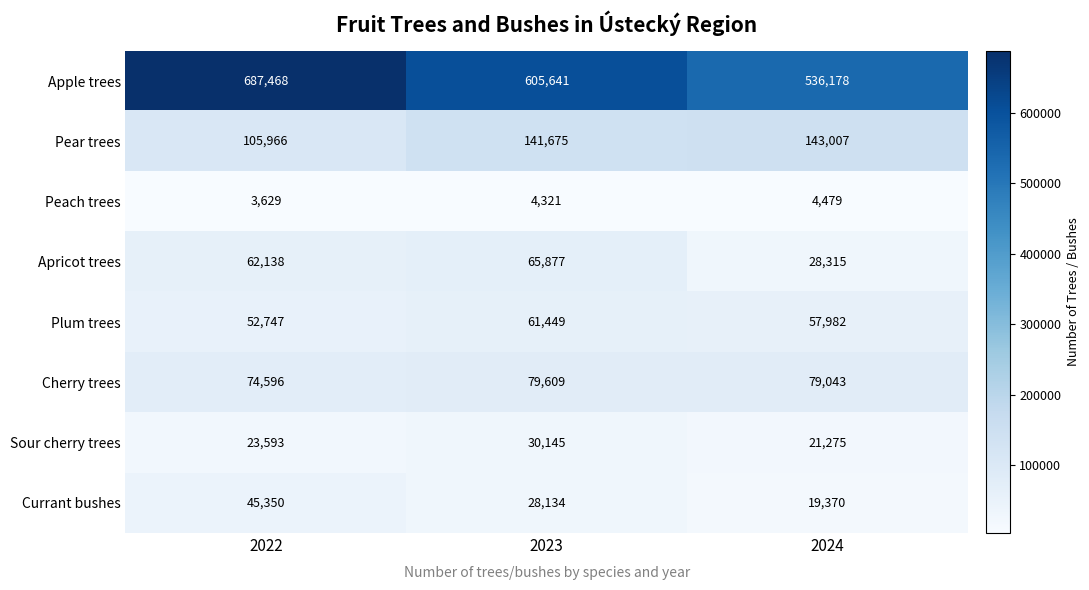

Is it true that Apple trees equals 159999 at 2023?

False